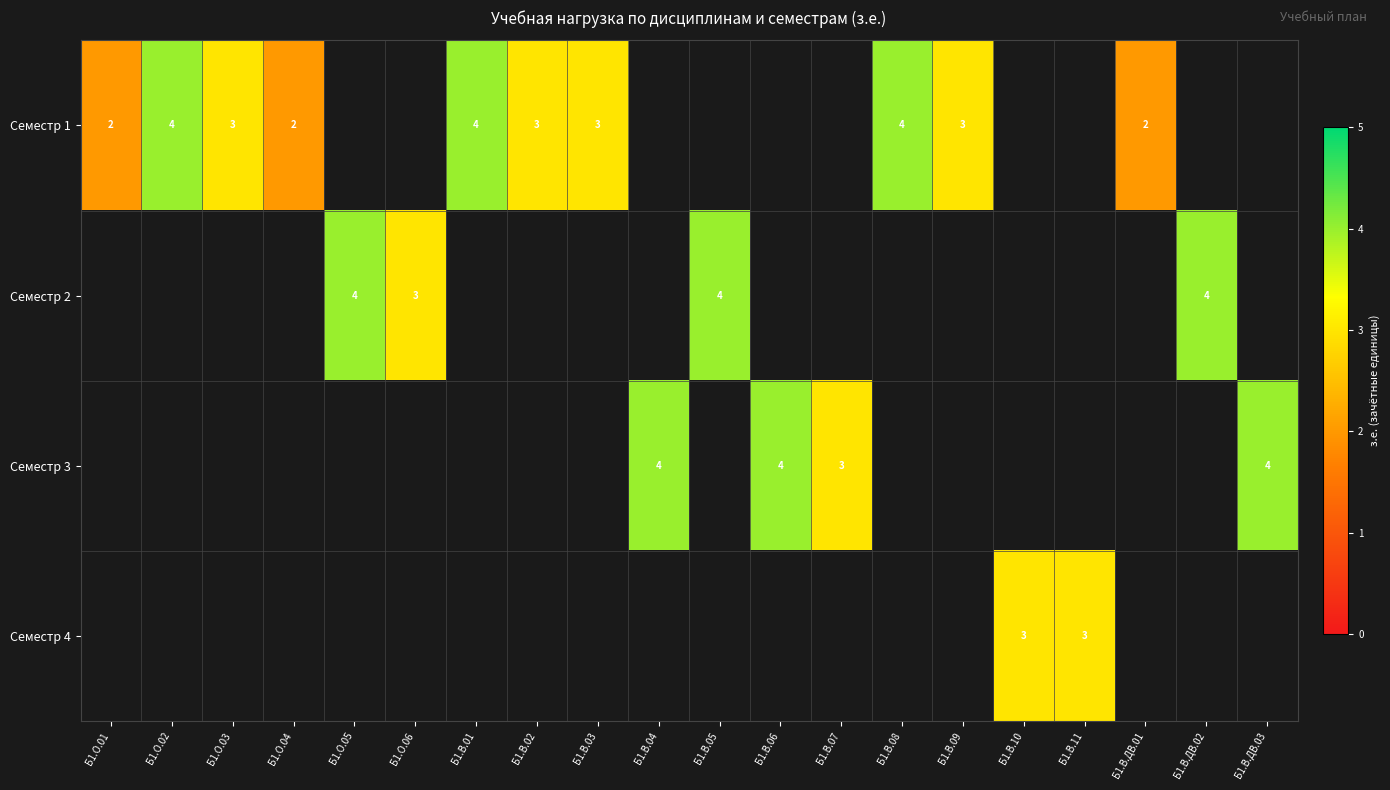

What is the smallest value displayed?

2.0